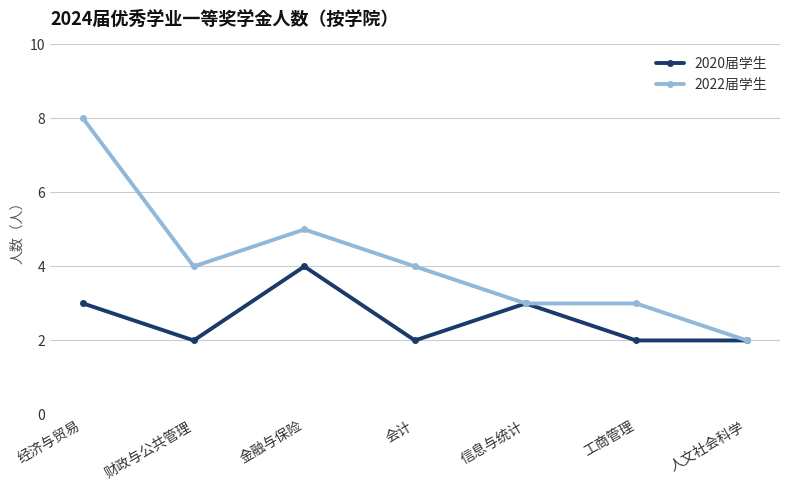

Which series has the widest spread of values?

2022届学生